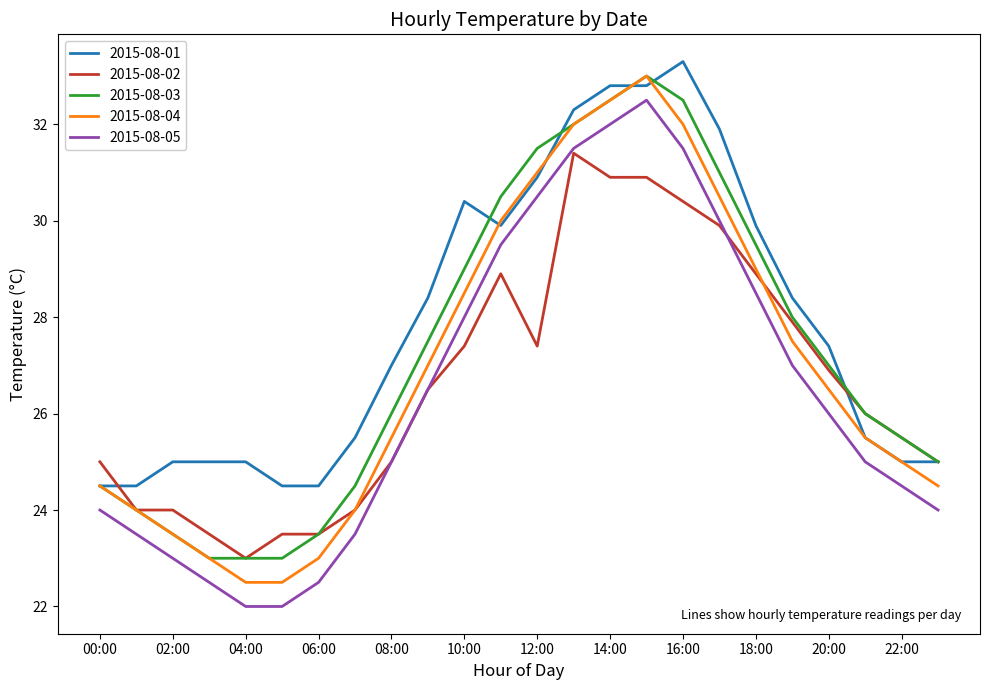

True or false: 2015-08-05 and 2015-08-01 intersect in this chart.

False